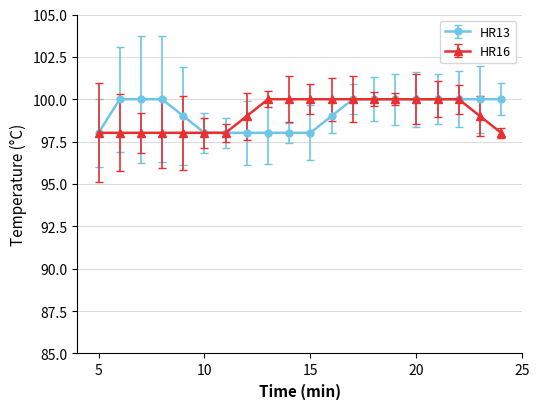

What are all the series names shown in the legend?

HR13, HR16